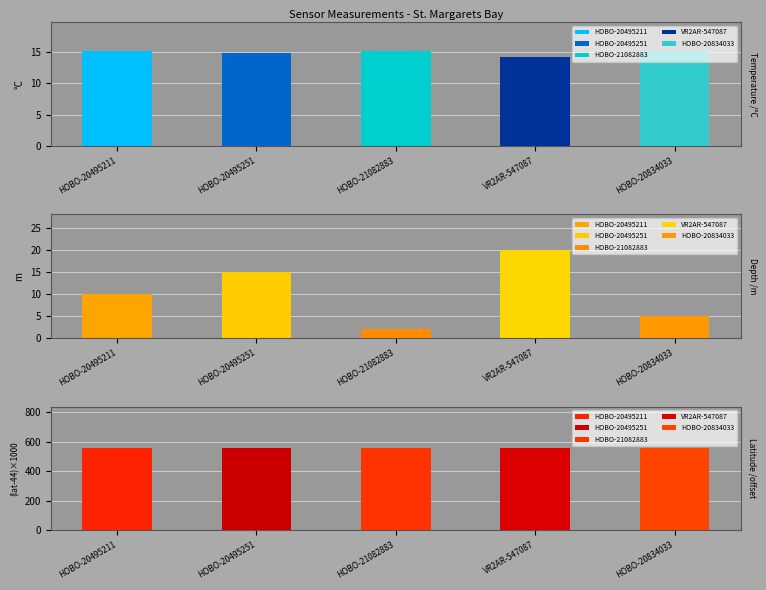

Which series has the largest range (max minus min)?

Depth (m)